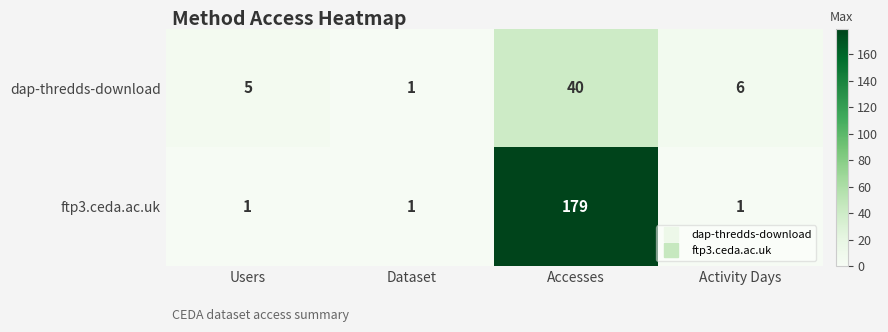

Is it true that dap-thredds-download equals 12 at Accesses?

False